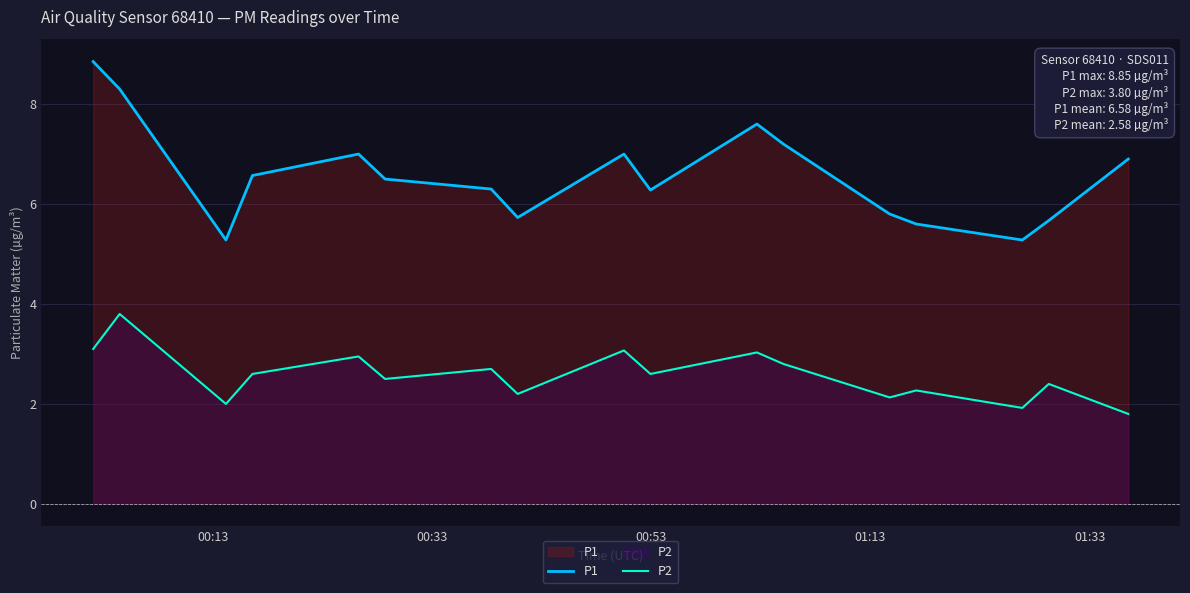

How many interior local peaks does the P2 series have?

7